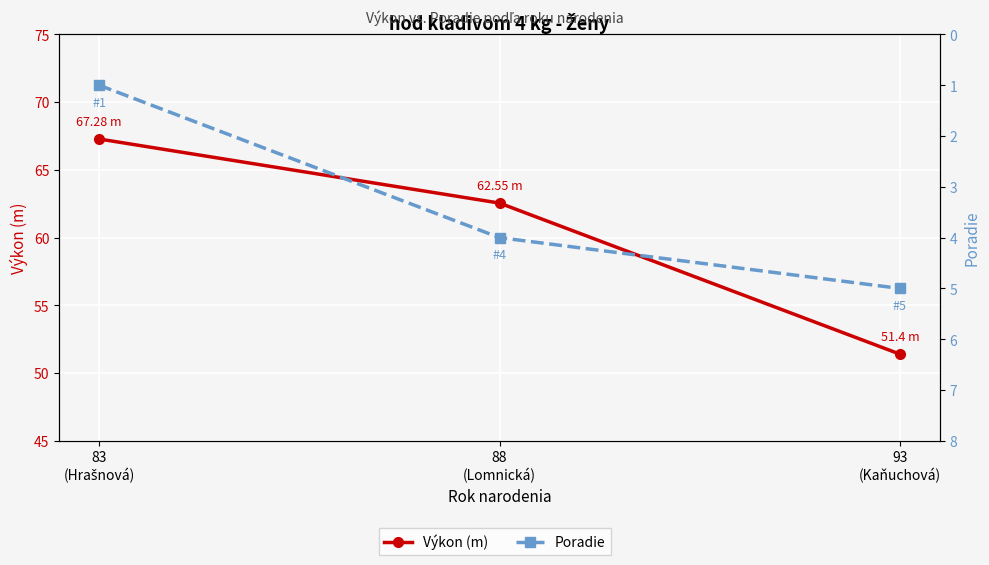

What is the minimum value for Výkon (m)?

51.4